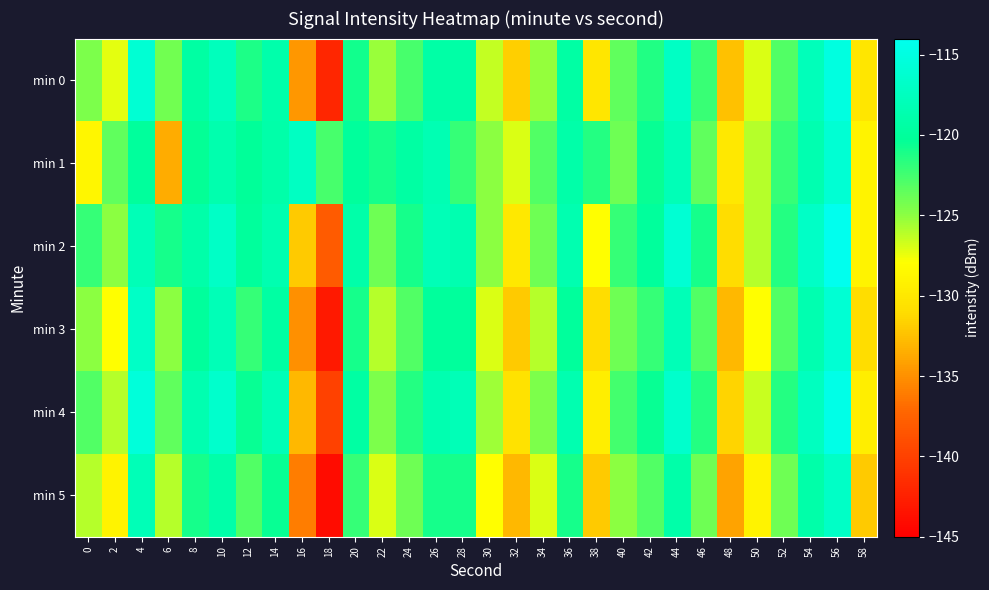

What is the total value across all series at 46?

-735.2